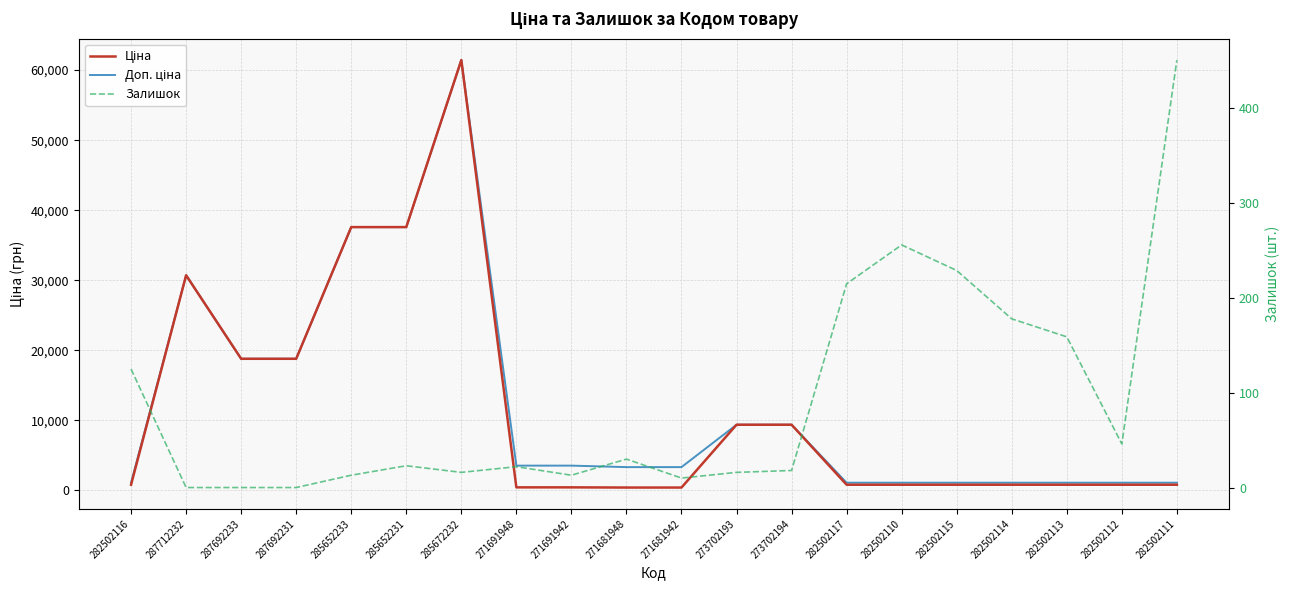

How many lines are shown in the chart?

3